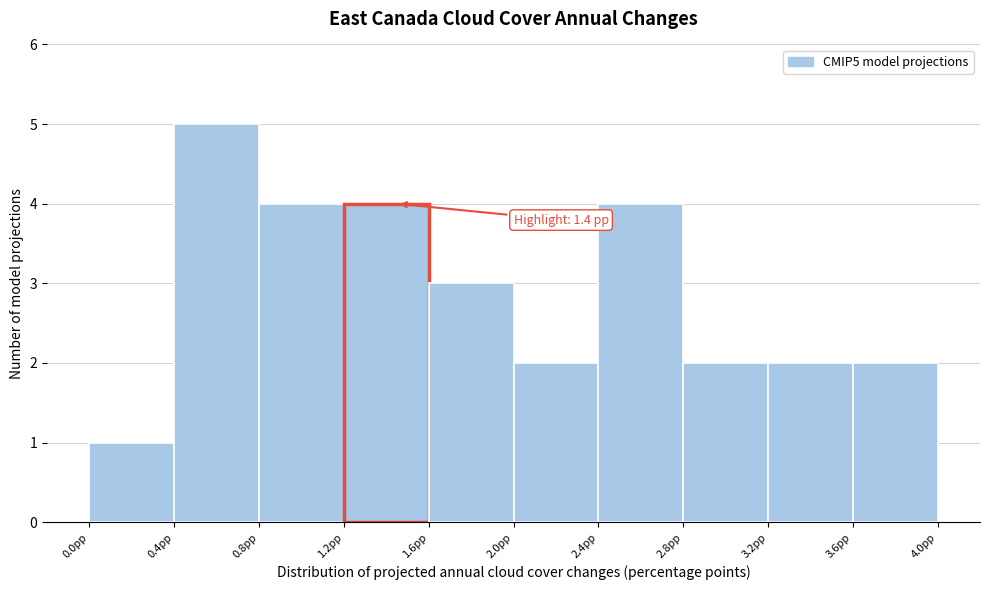

Which range on the x-axis has the tallest bar?

0.4 to 0.8